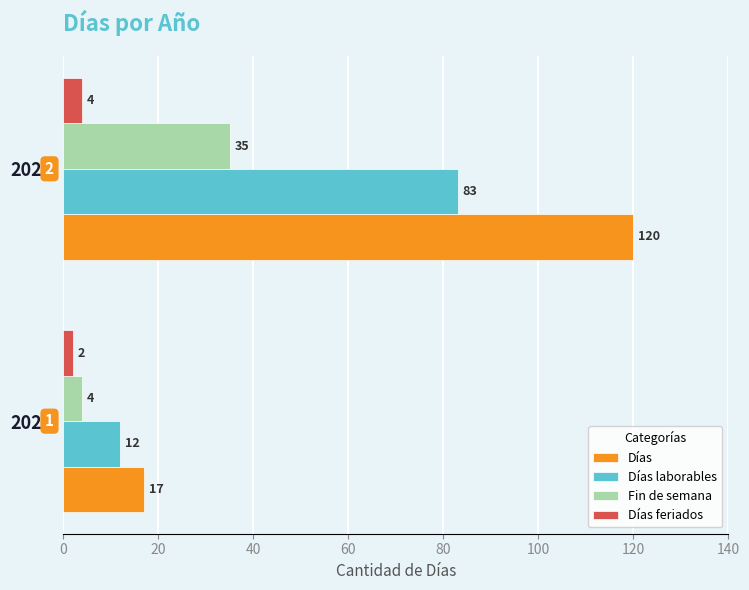

Which series changed the most between 2021 and 2022?

Días